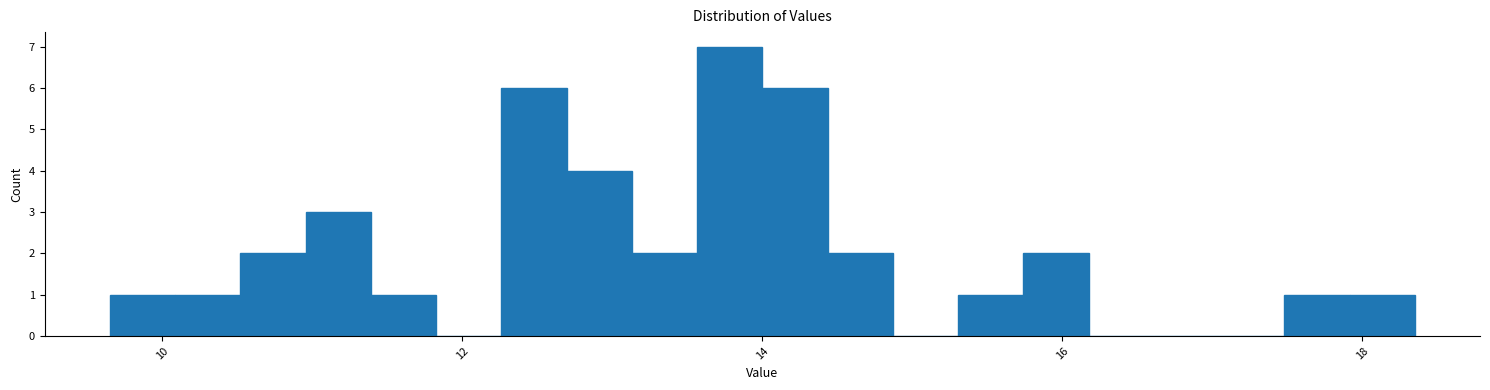

Around what value on the x-axis is the tallest bar? Give the approximate position of its centre, as read against the axis.

13.8